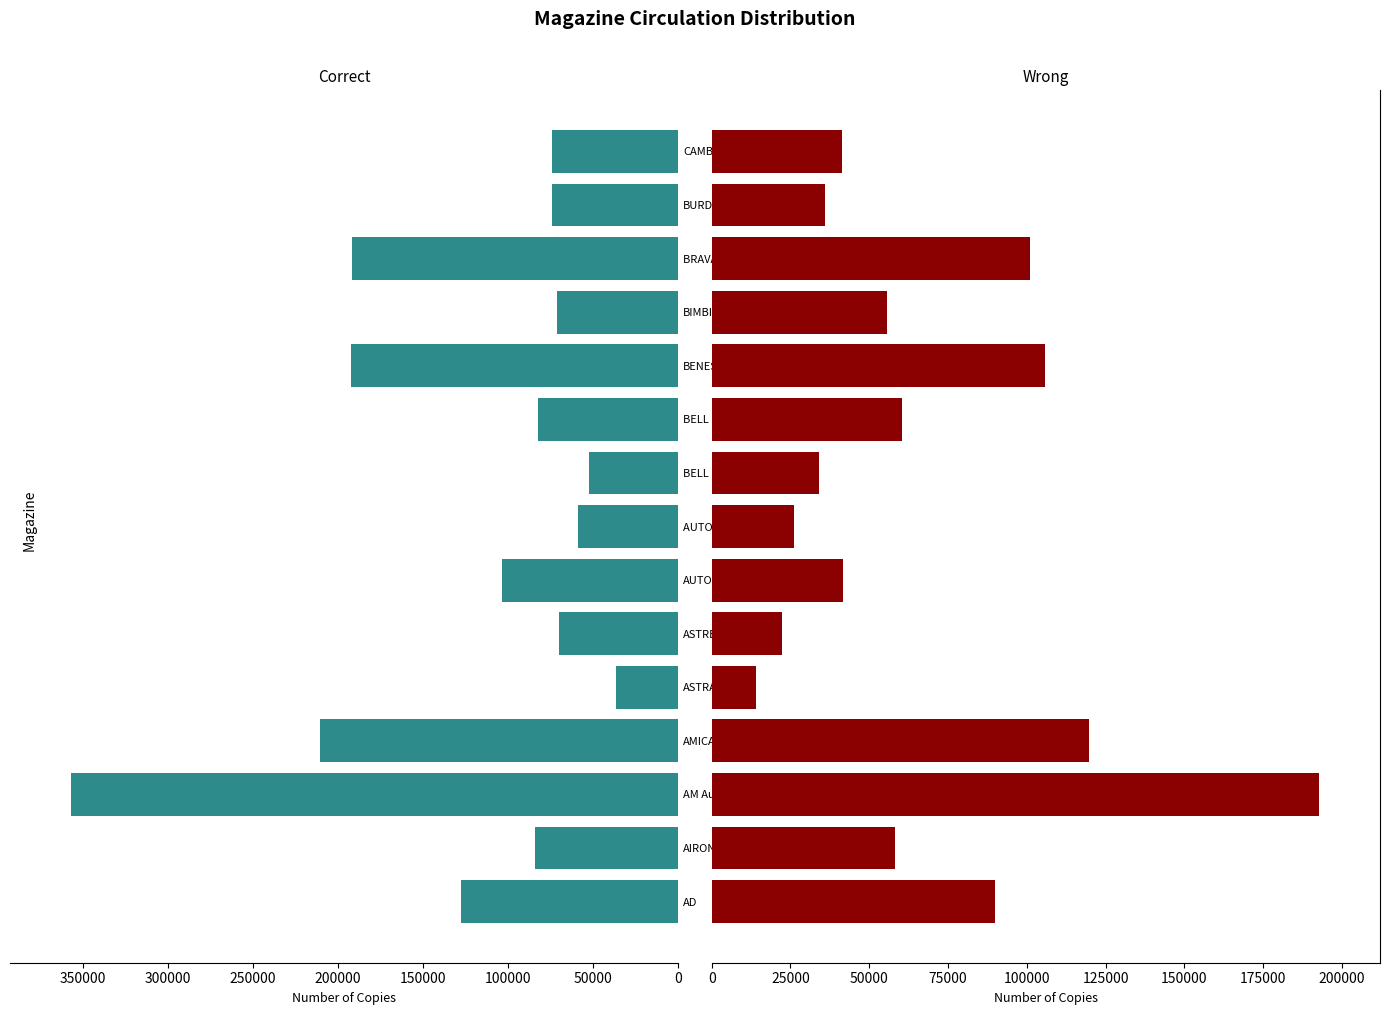

True or false: Correct has a value of 532116 at AM Automese.

False